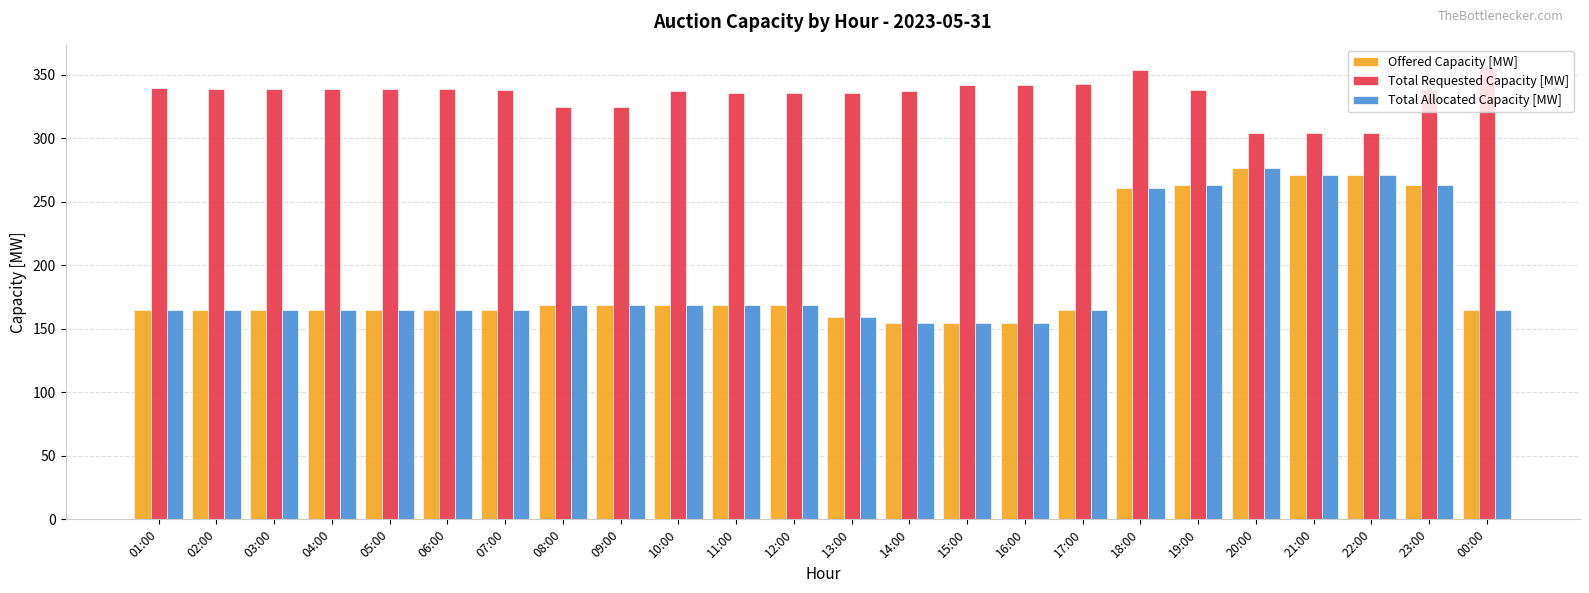

How many data points in Total Allocated Capacity [MW] are less than 165?

4